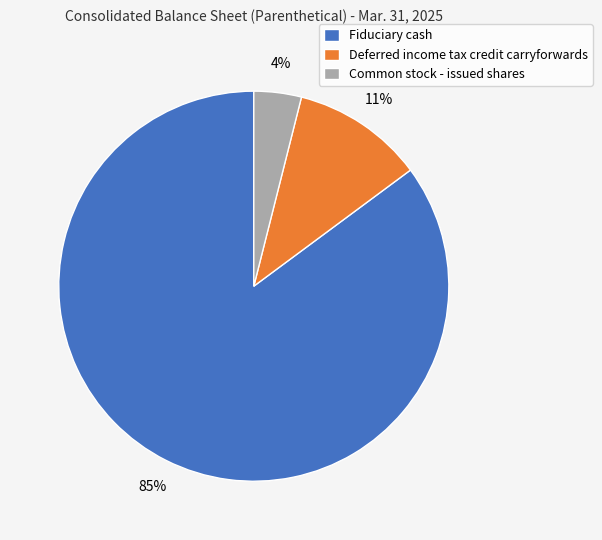

Which slice is the largest?

Fiduciary cash